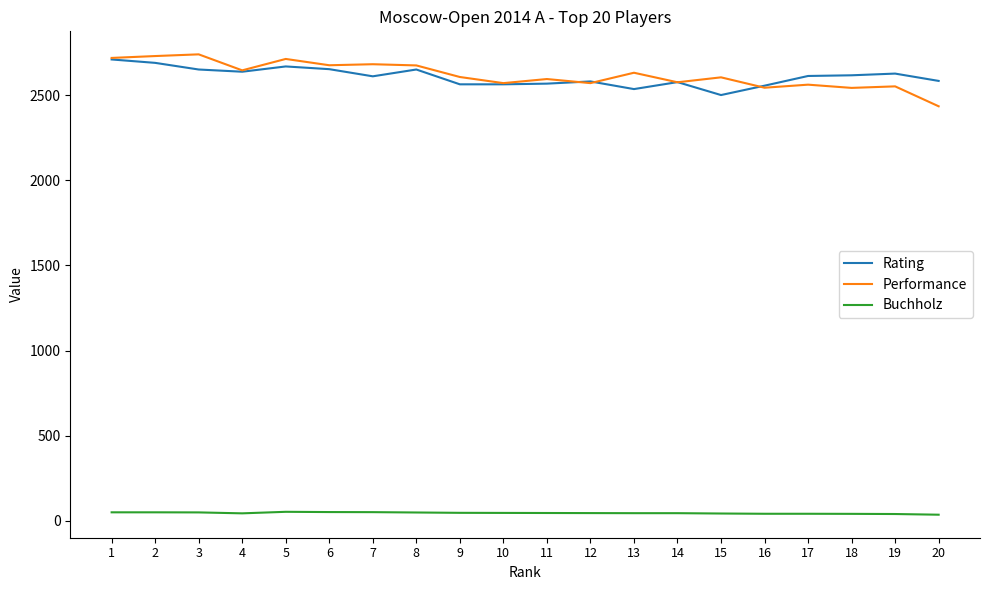

The value of Rating at 16 is 2556.0. True or false?

True